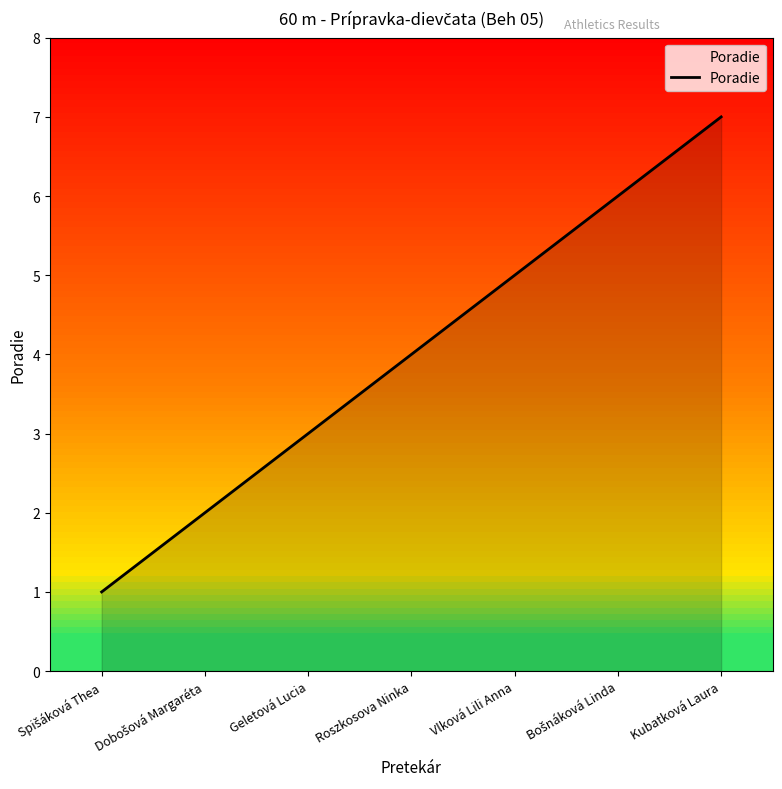

What is the greatest value displayed?

7